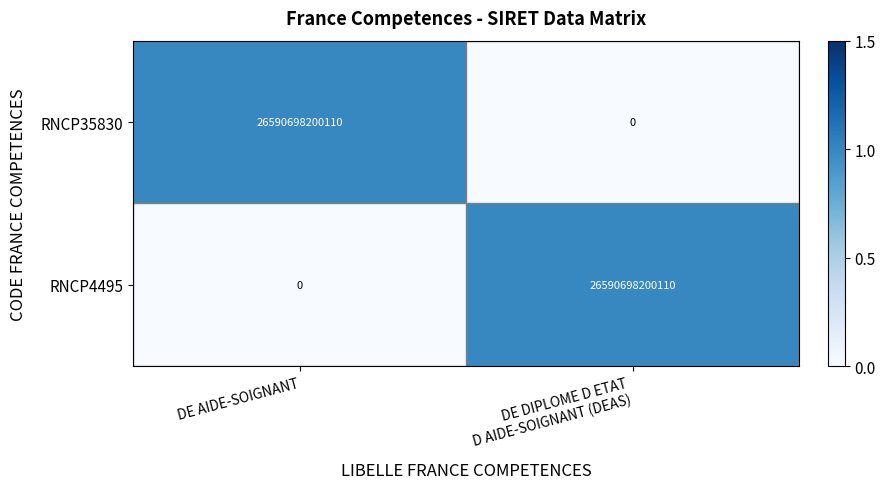

Reading right to left, list all the values displayed in this chart.

RNCP35830: 0	26590698200110
RNCP4495: 26590698200110	0